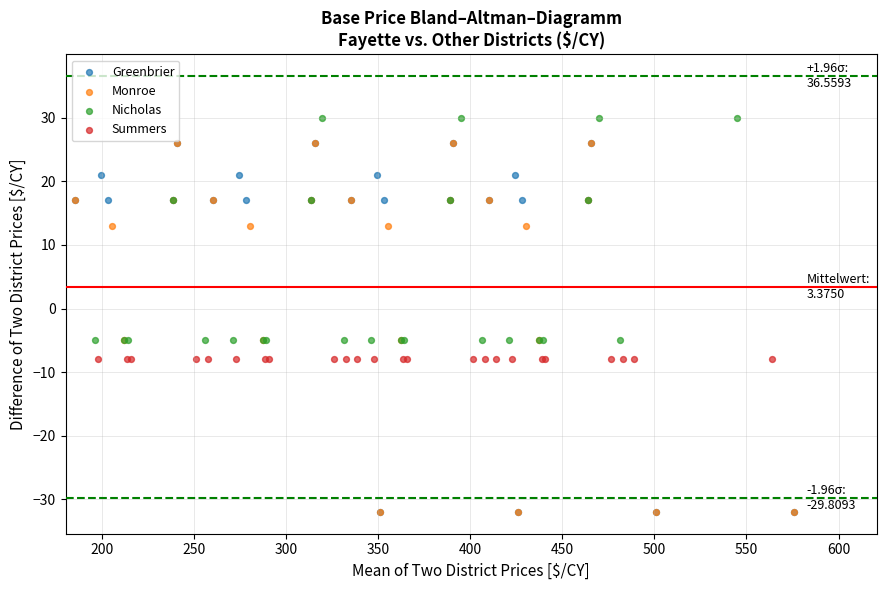

Which series contains the highest Y value?

Nicholas